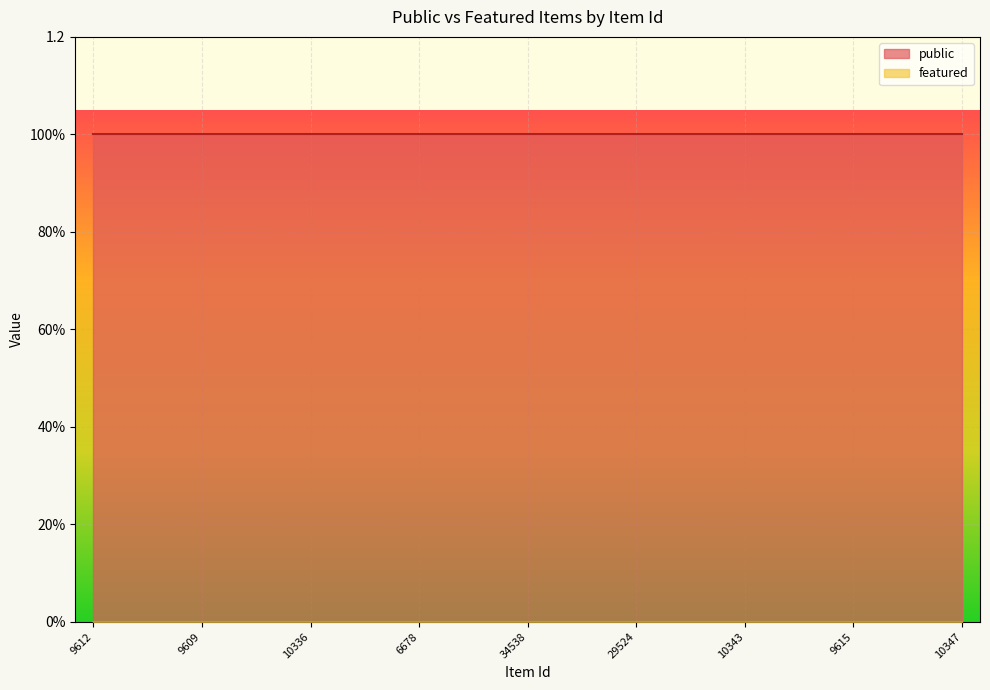

Reading right to left, extract all data points from this chart.

public: 10347=1	10335=1	9607=1	9615=1	13092=1	10344=1	10343=1	10342=1	13050=1	29524=1	10348=1	34463=1	34538=1	9614=1	16732=1	6678=1	10338=1	10337=1	10336=1	13027=1	23154=1	9609=1	9613=1	9695=1	9612=1
featured: 10347=0	10335=0	9607=0	9615=0	13092=0	10344=0	10343=0	10342=0	13050=0	29524=0	10348=0	34463=0	34538=0	9614=0	16732=0	6678=0	10338=0	10337=0	10336=0	13027=0	23154=0	9609=0	9613=0	9695=0	9612=0